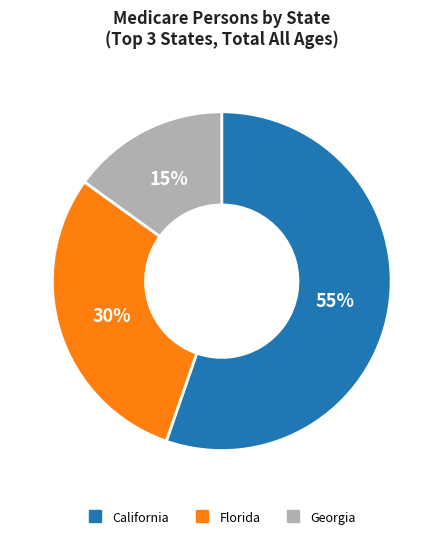

Is there a majority slice in this chart?

Yes